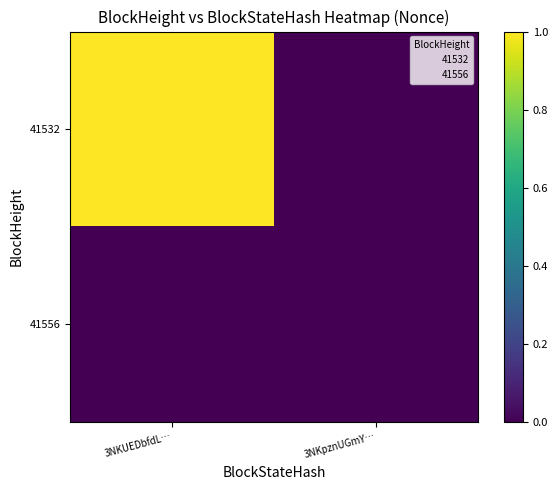

Rank the series by their average value, from highest to lowest.

41532, 41556